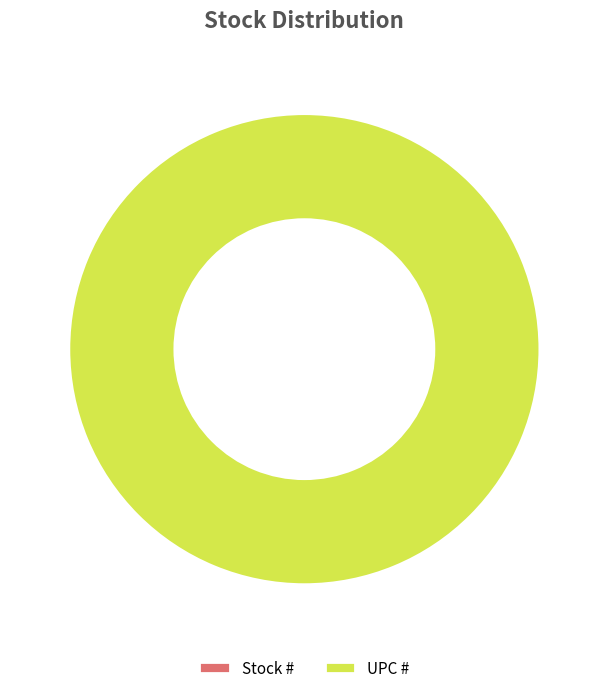

How many segments does this pie chart have?

2